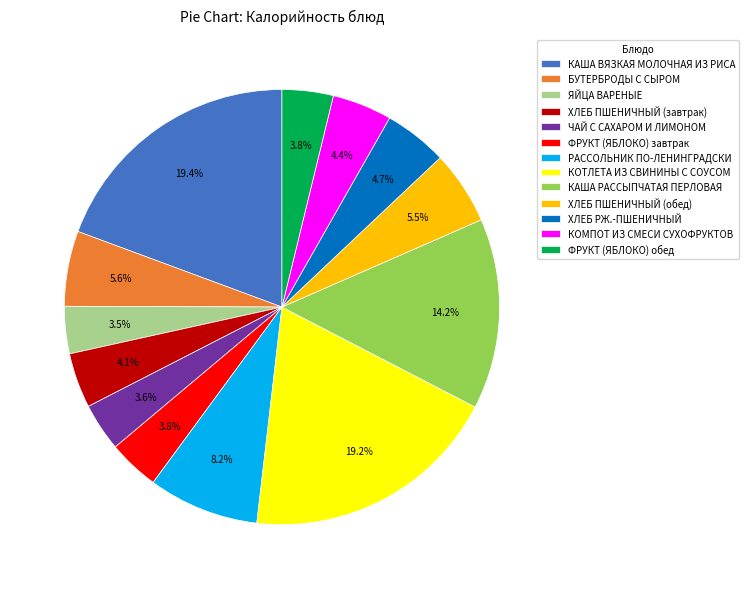

Is РАССОЛЬНИК ПО-ЛЕНИНГРАДСКИ the majority of the pie?

No